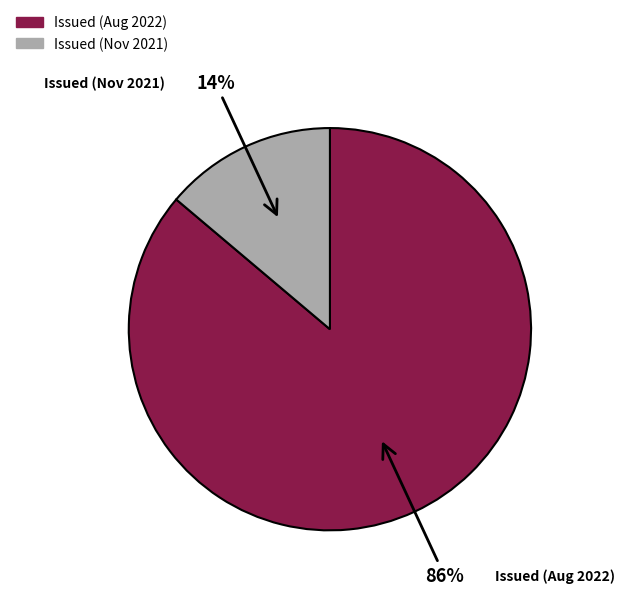

How many slices are in this pie chart?

2